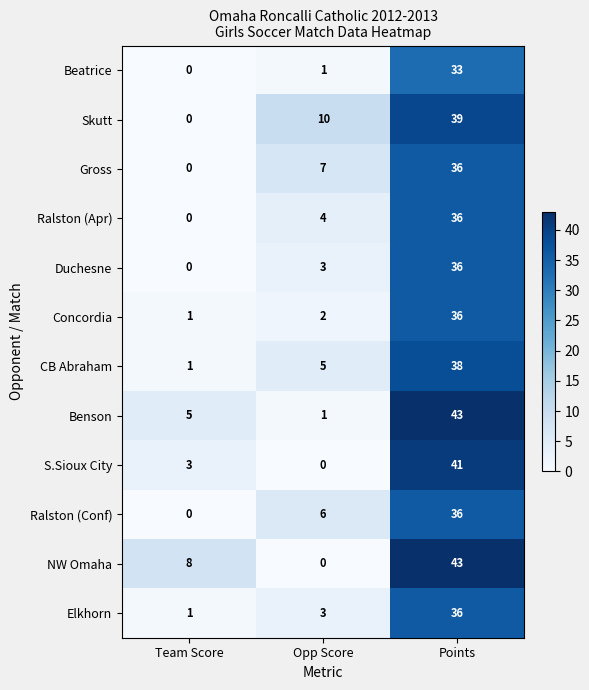

Is the value of CB Abraham at Opp Score greater than the value of Benson at Opp Score?

Yes